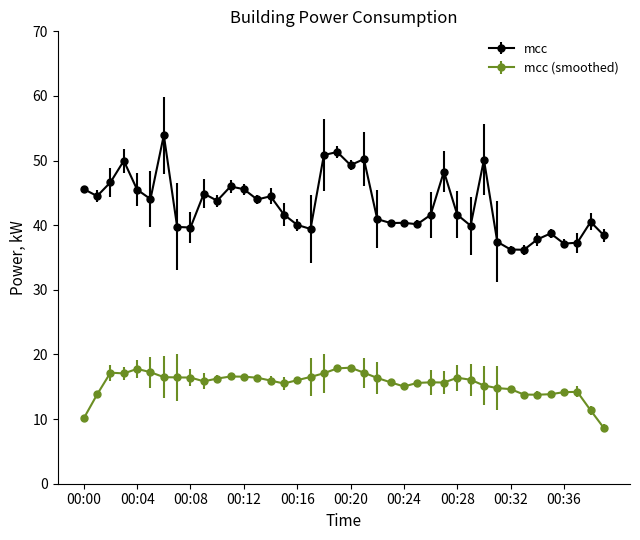

Does the chart have visible grid lines?

No